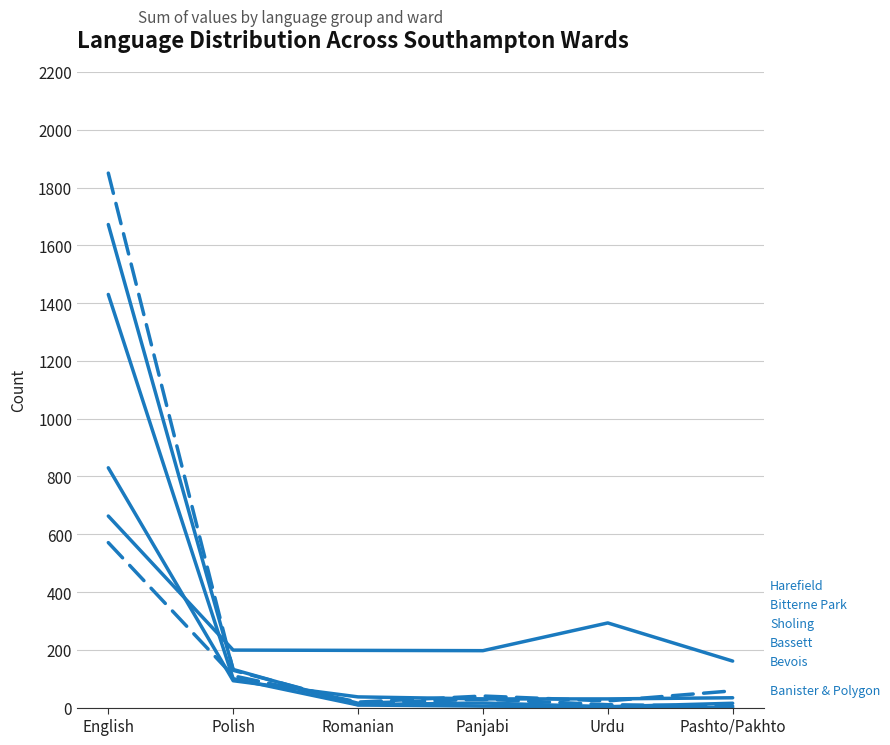

Reading right to left, extract all data points from this chart.

Banister & Polygon: 58	23	40	19	110	571
Bevois: 161	293	197	198	199	663
Bassett: 34	30	30	37	93	830
Sholing: 0	3	5	9	100	1430
Bitterne Park: 5	10	29	15	129	1850
Harefield: 15	3	16	10	132	1672